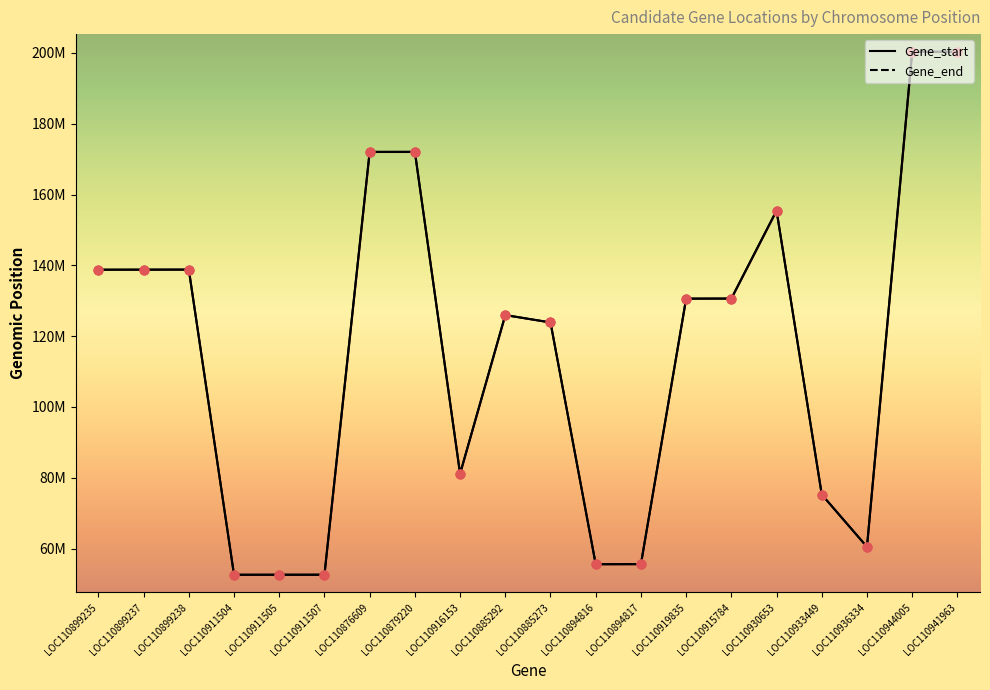

At which category is the sum across all series the highest?

LOC110941963